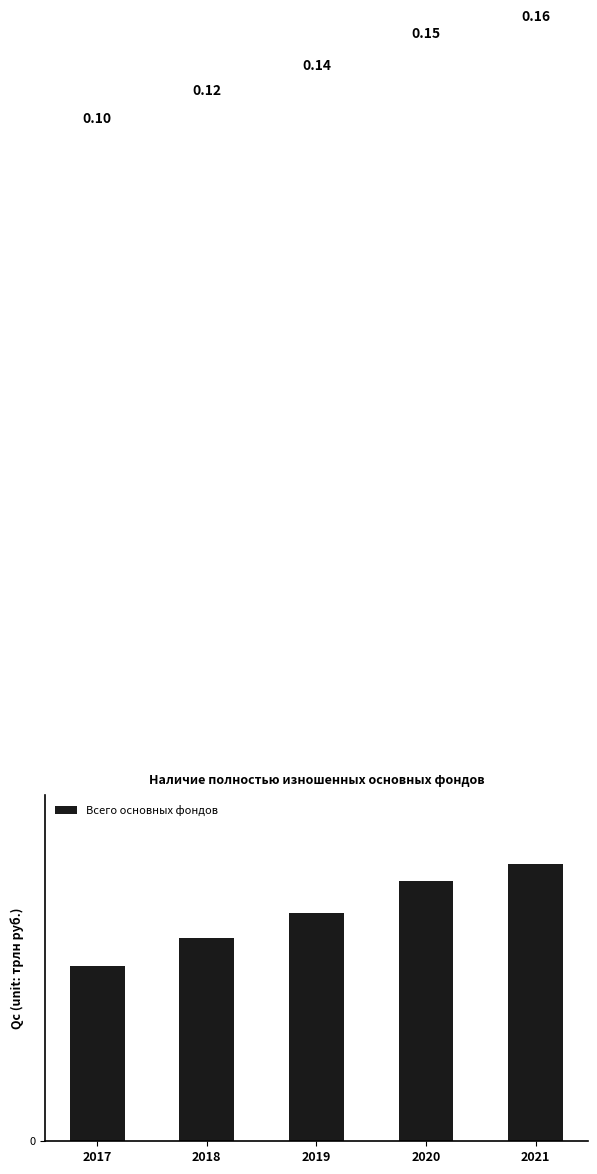

At which category does the chart reach its minimum across all series?

2017